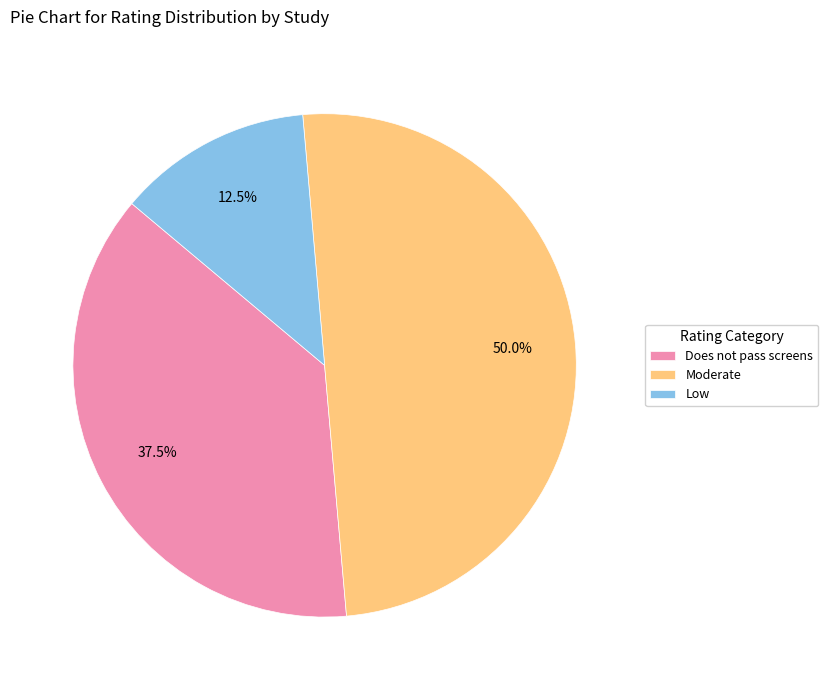

What is the smallest slice in the pie chart?

Low